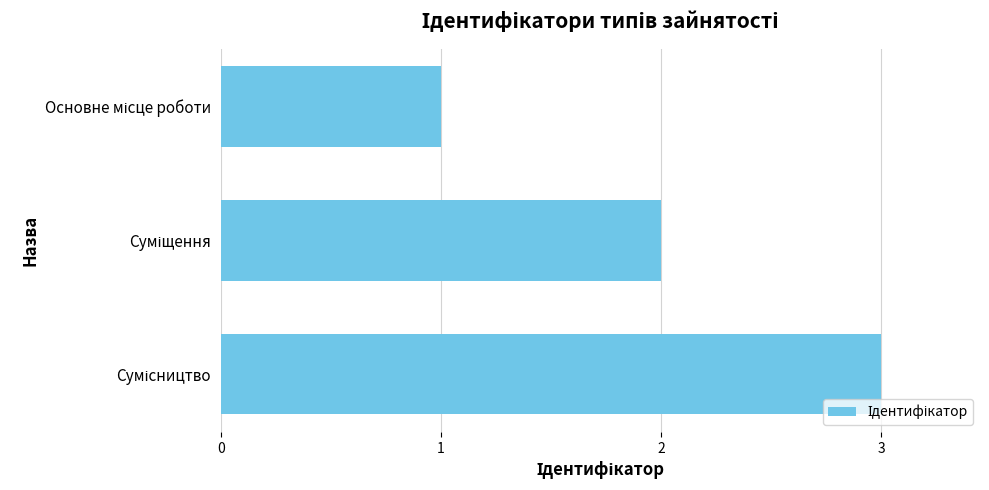

What is the sum of all values?

6